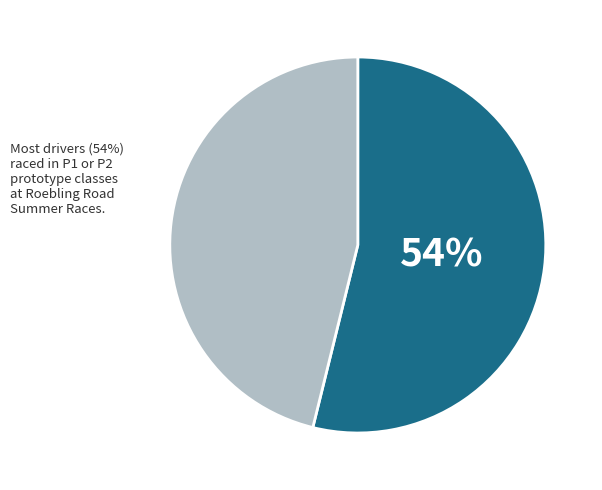

Is there any slice that represents more than half of the pie?

Yes